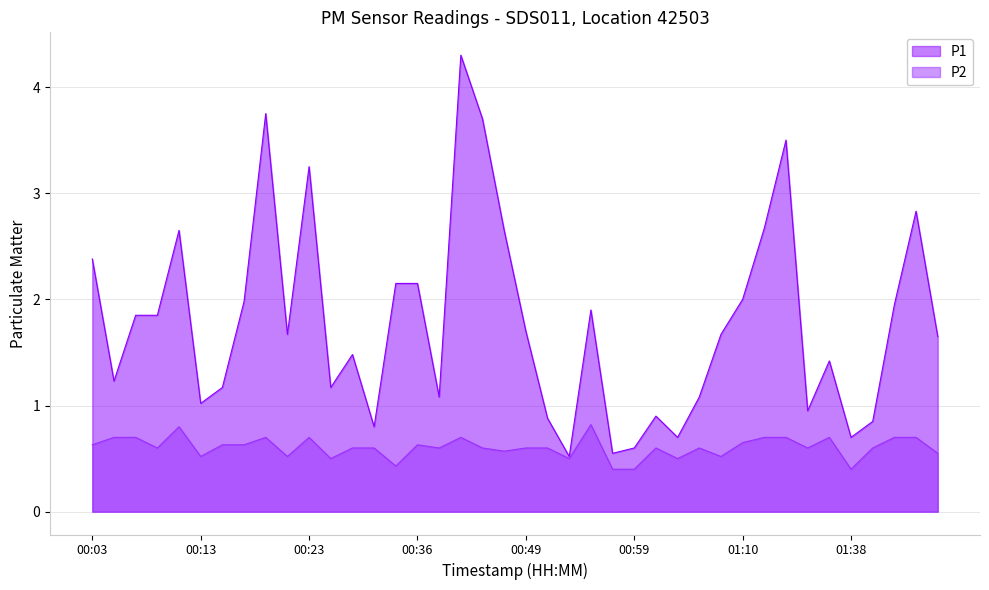

What is the label of the 26th point from the left?

00:59